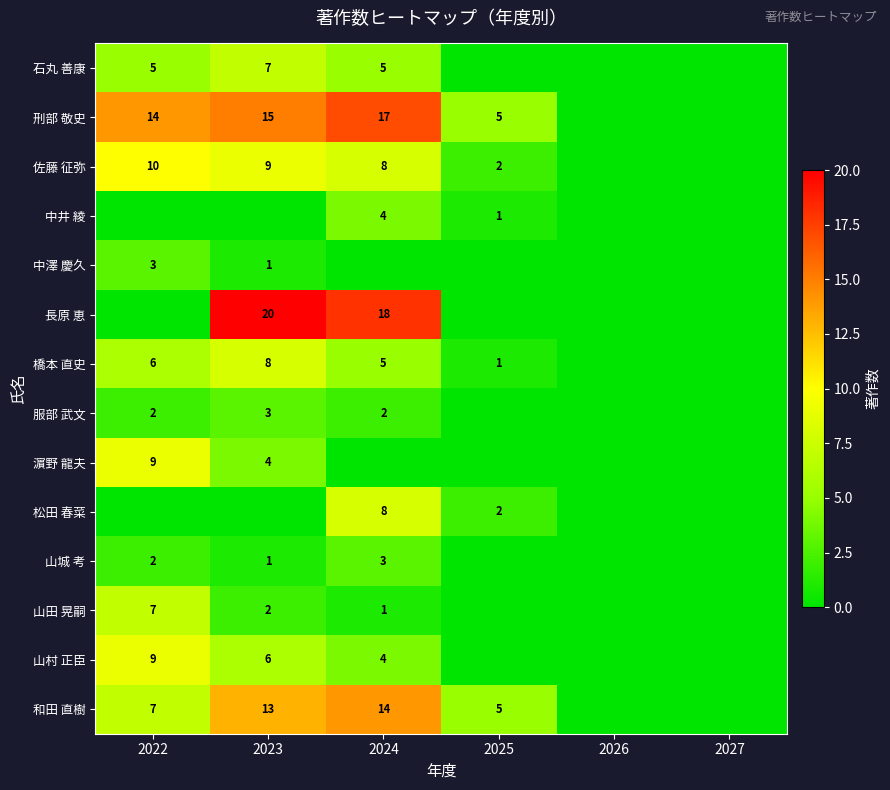

The 中井 綾 series shows 1 at 2025. True or false?

True